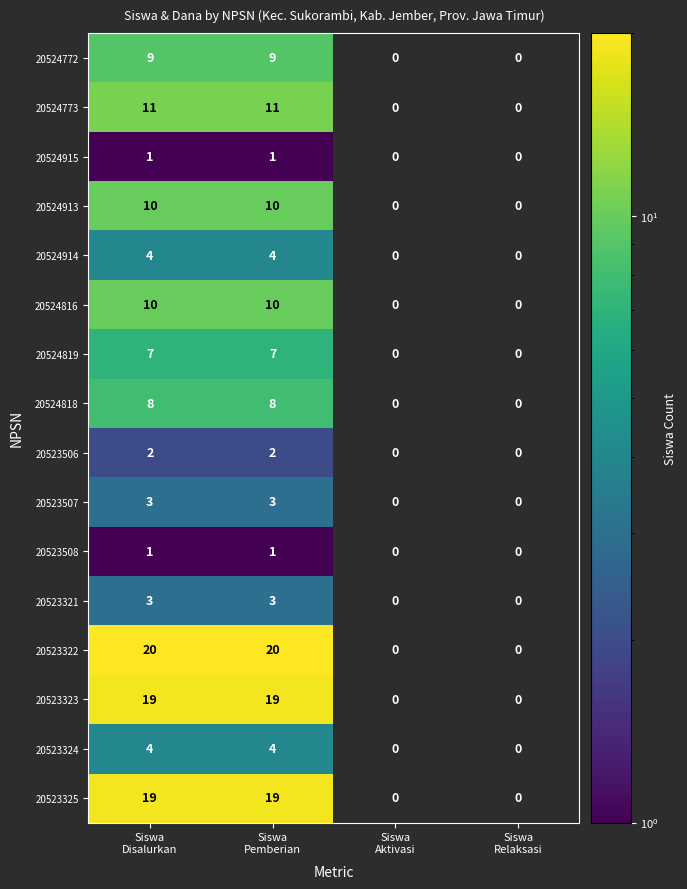

How many 20523321 values are between 0 and 3?

4